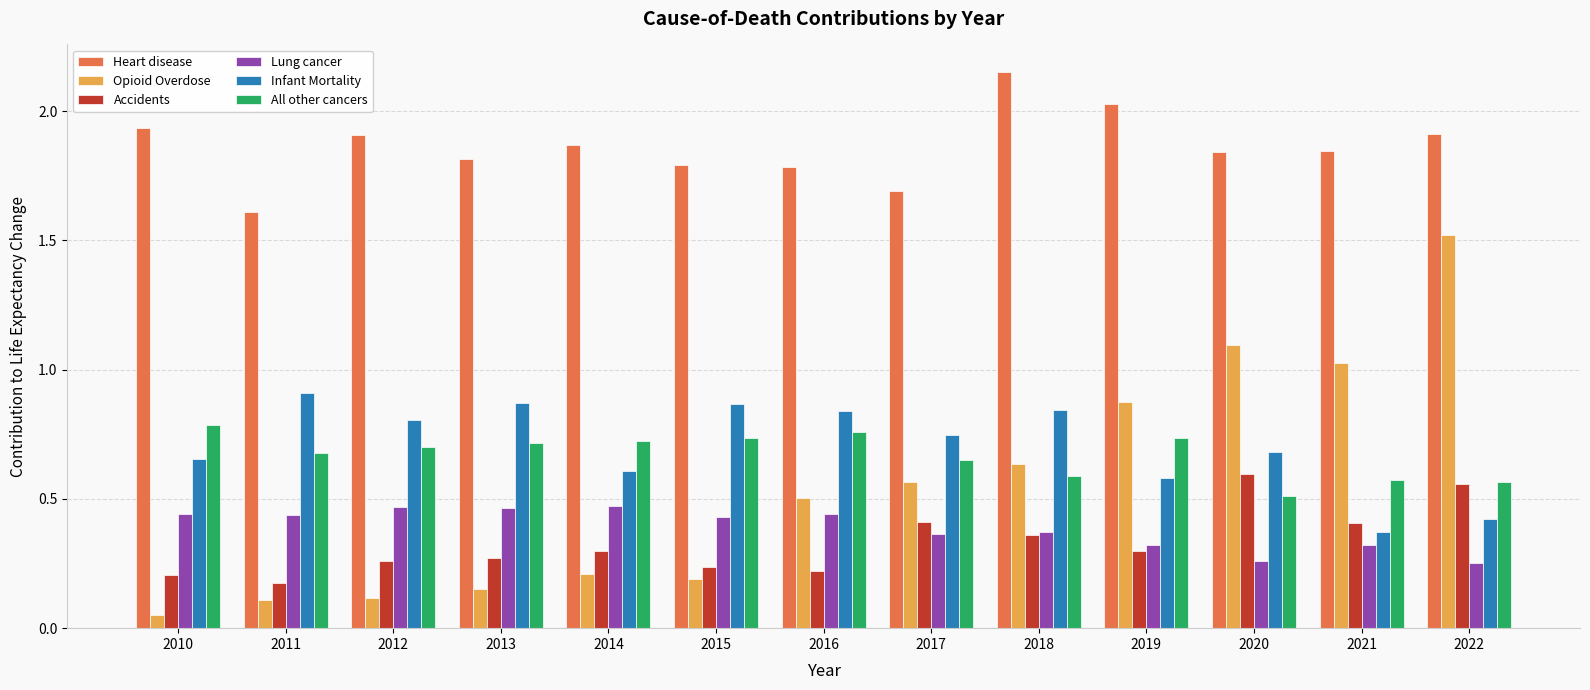

Which series changed the most between 2011 and 2016?

Opioid Overdose